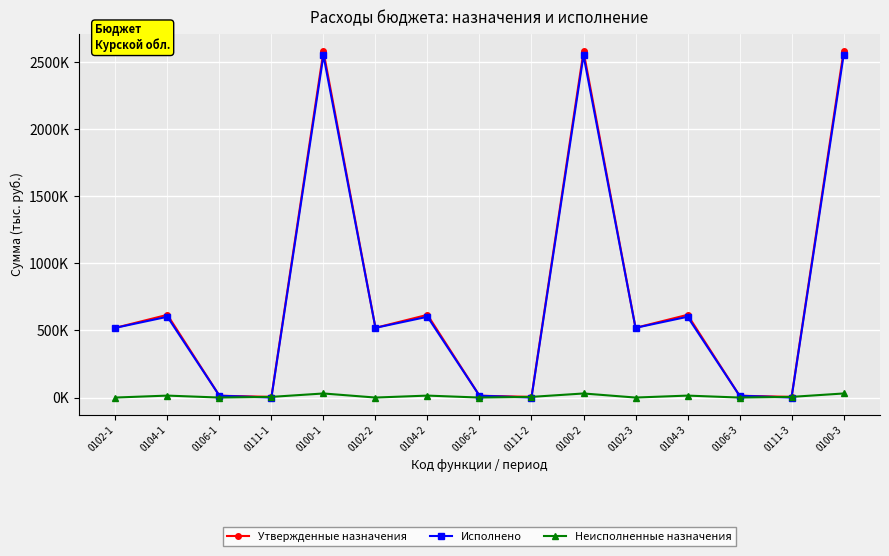

At 0111-3, list the series in order from smallest to largest.

Исполнено, Утвержденные назначения, Неисполненные назначения